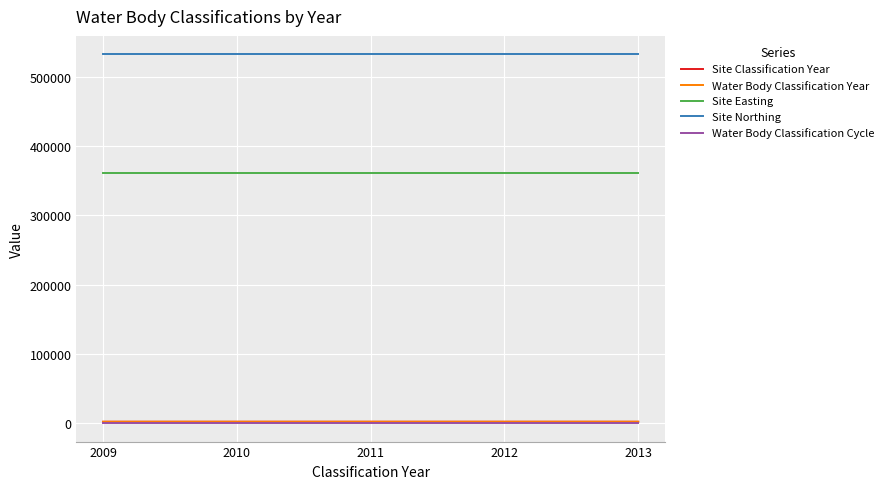

What is the difference between the maximum and minimum values in the Water Body Classification Year series?

4